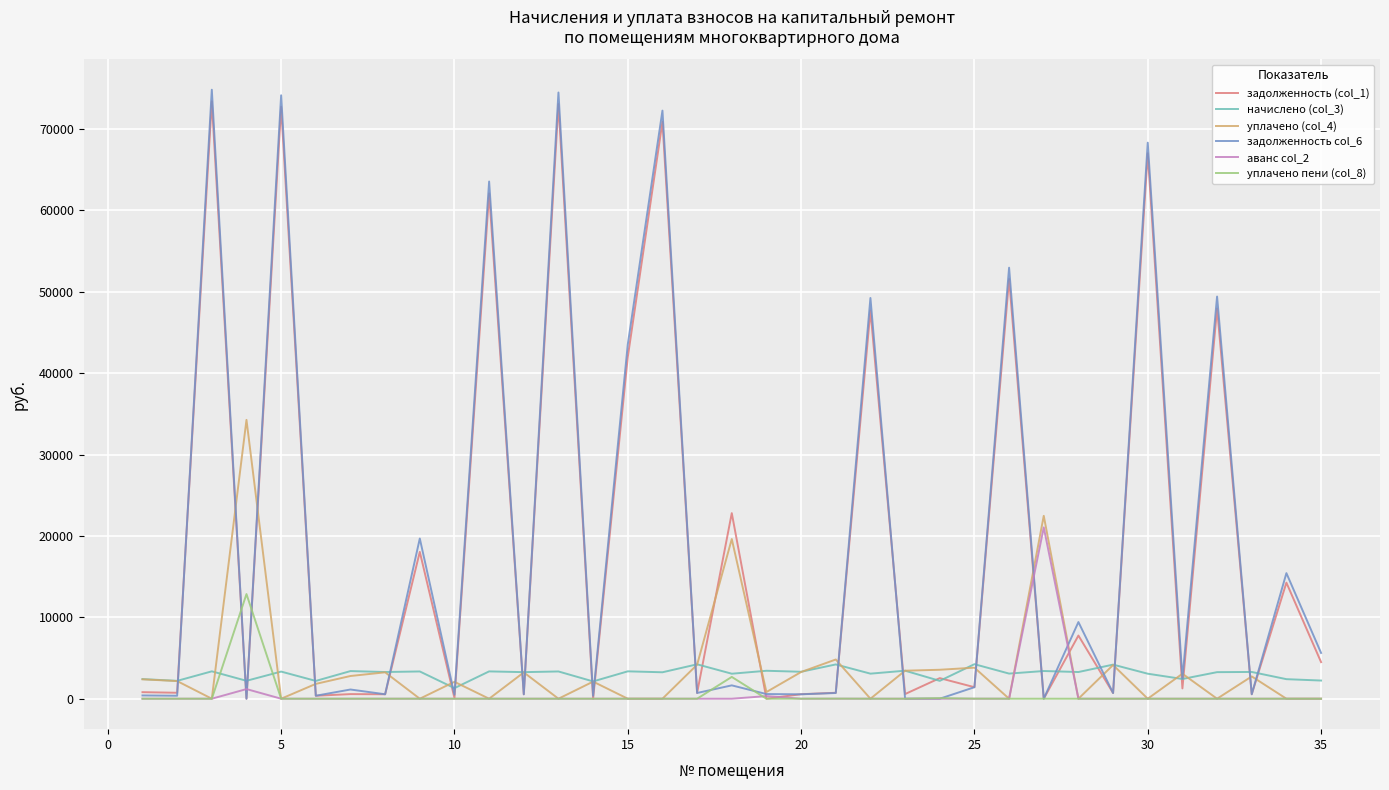

Which series has the largest range (max minus min)?

задолженность col_6